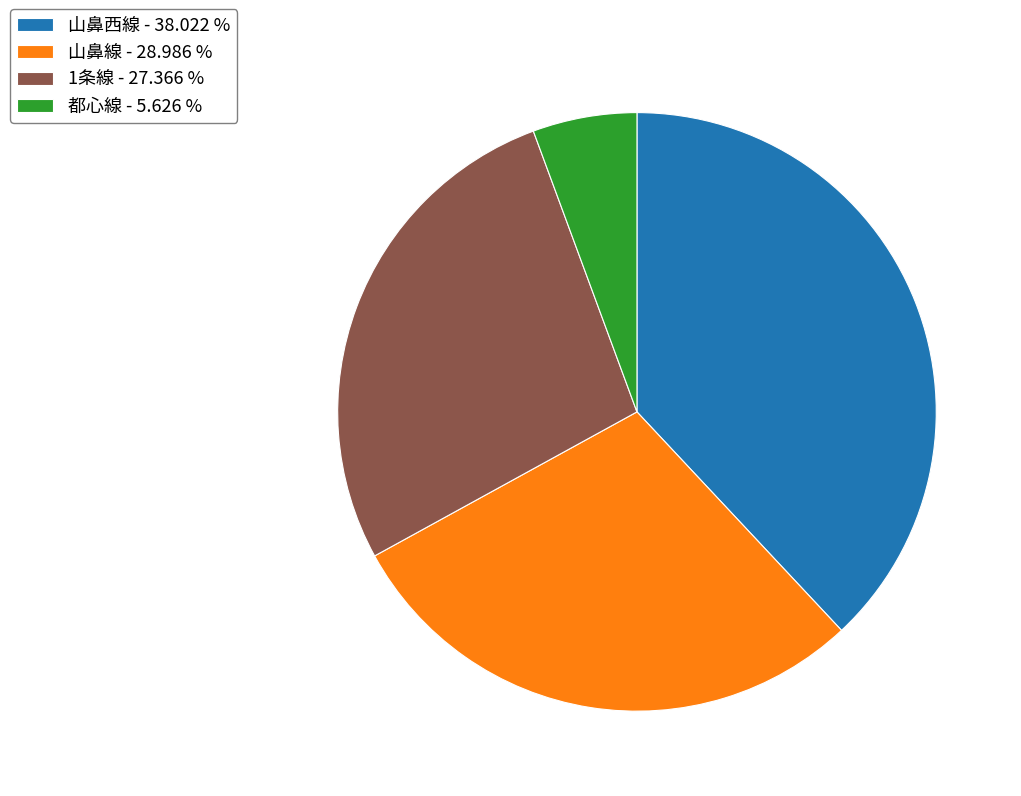

Approximately how many times larger is the value at 山鼻線 compared to 1条線?

1.1